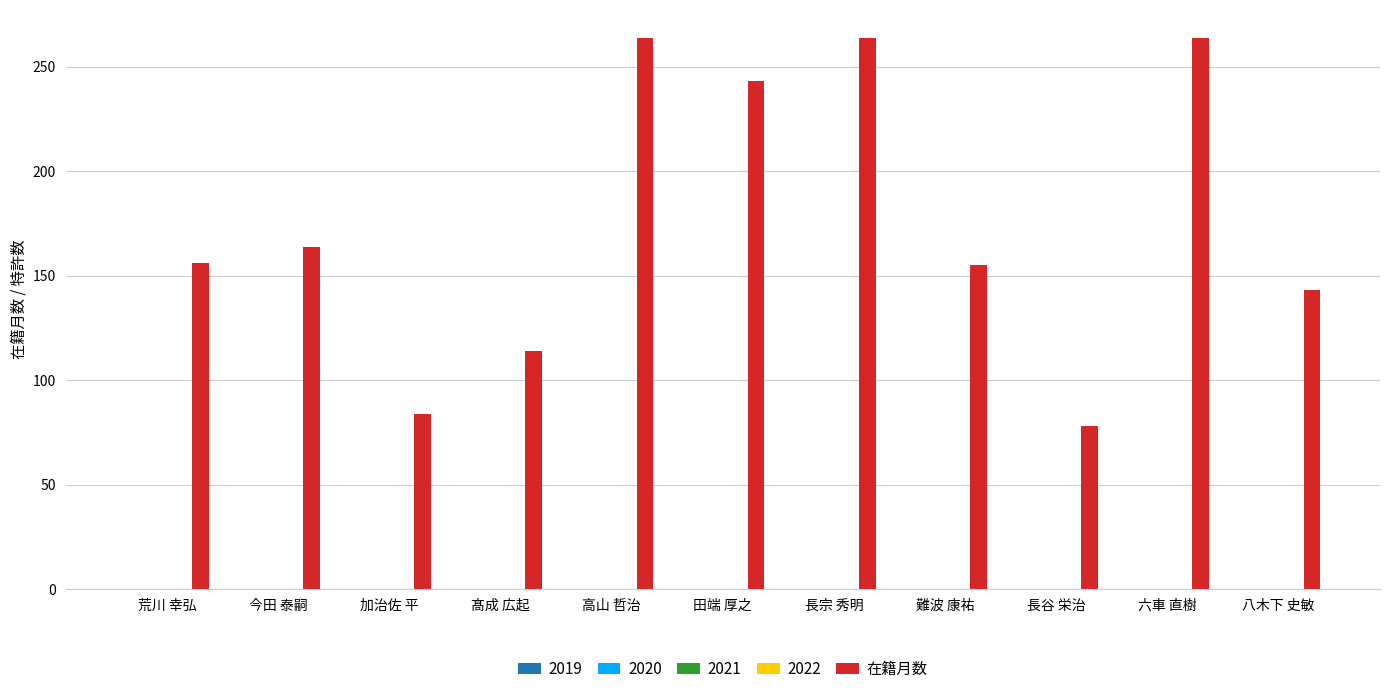

What is the greatest value displayed?

264